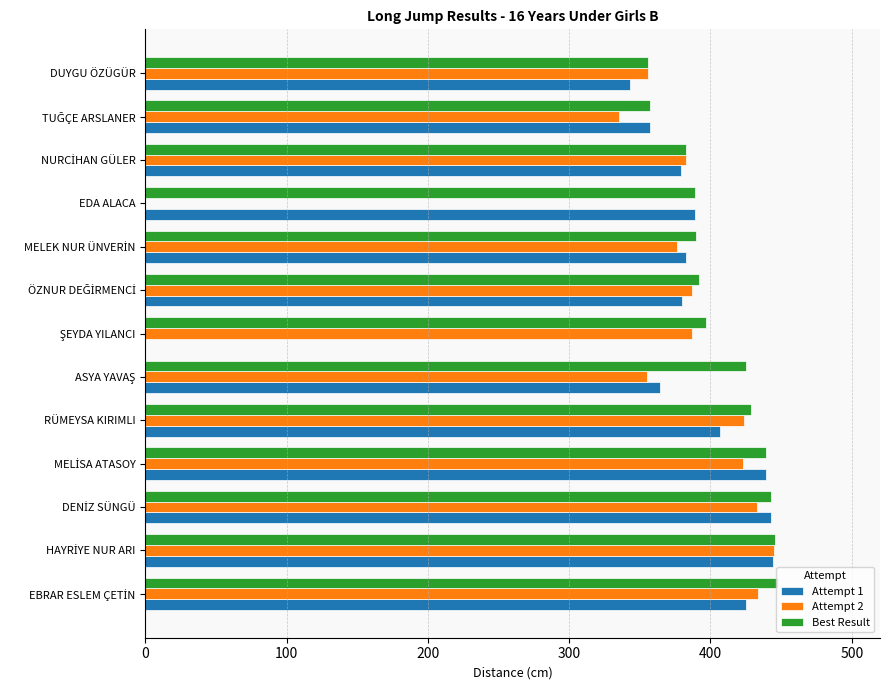

What is the maximum value shown in the chart?

448